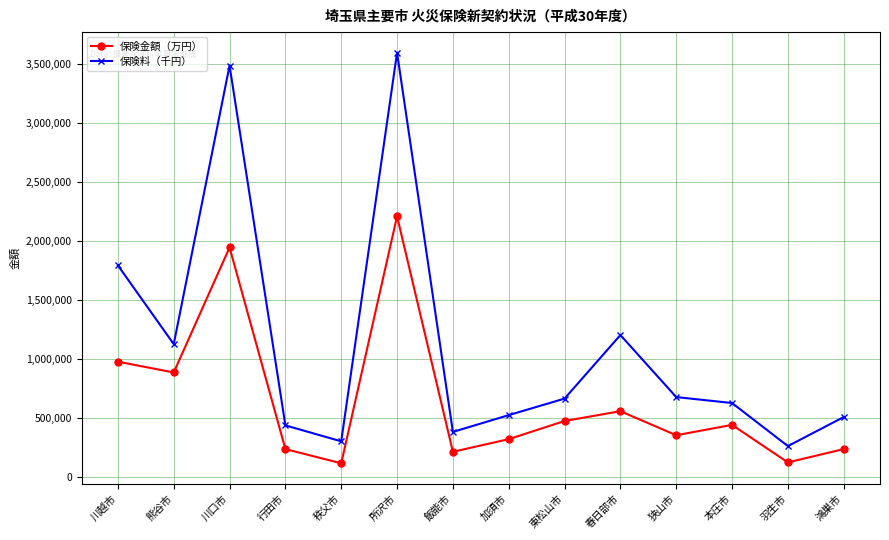

True or false: 保険料（千円） and 保険金額（万円） cross at least once.

False